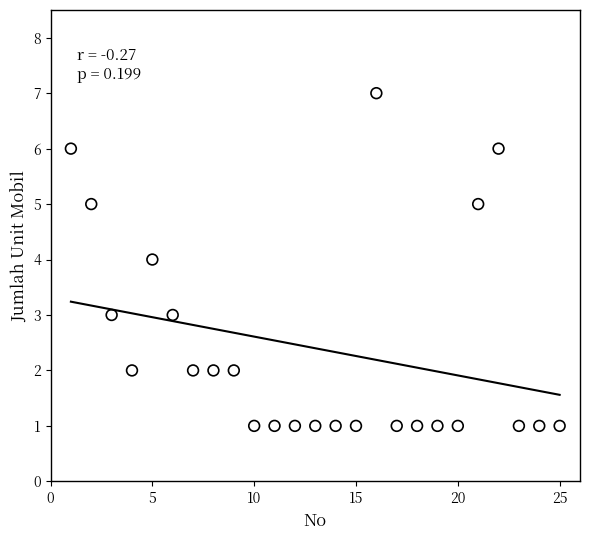

What is the range of Y values (max minus min)?

6